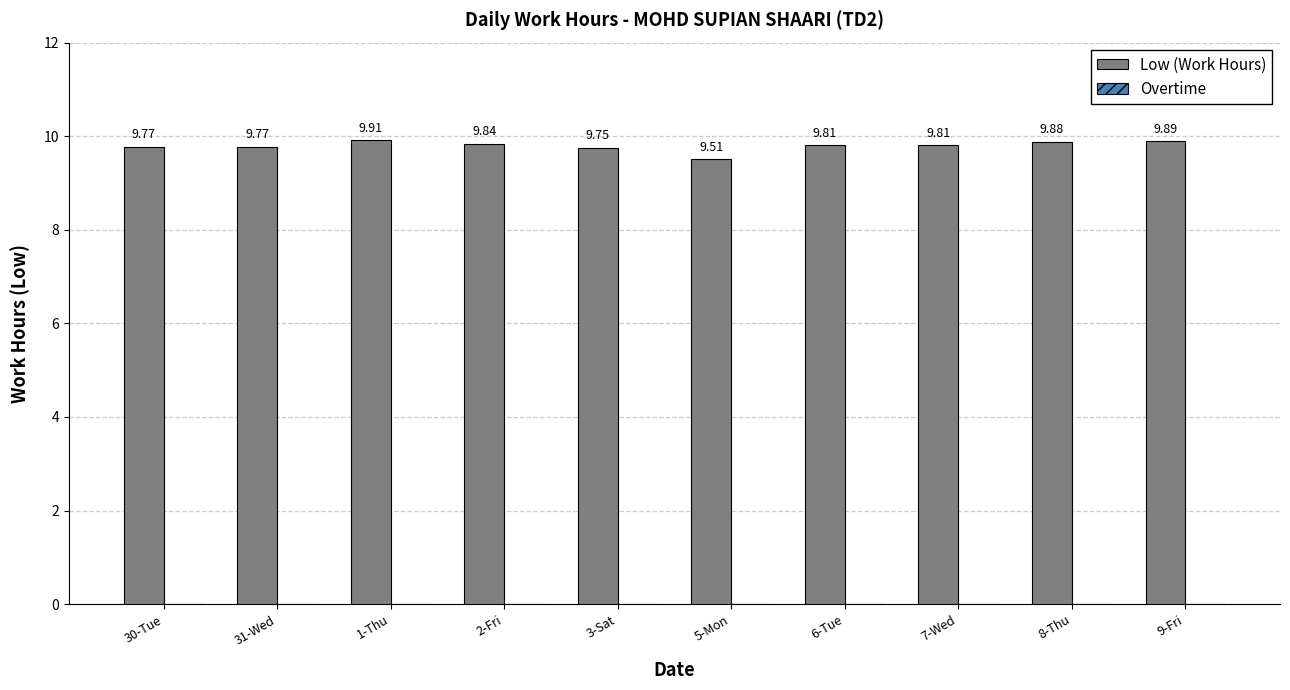

What is the sum of the values at 8-Thu and 2-Fri?

19.7